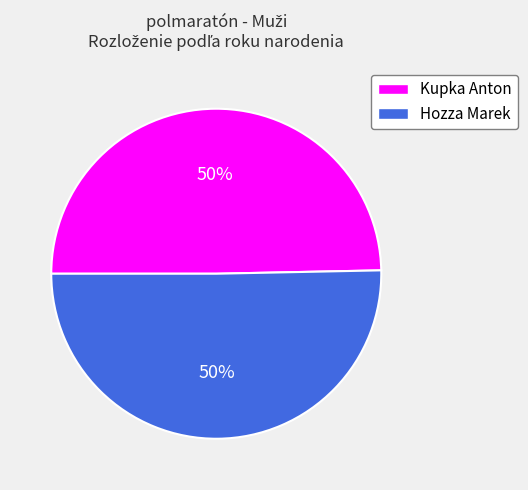

How many slices are in this pie chart?

2